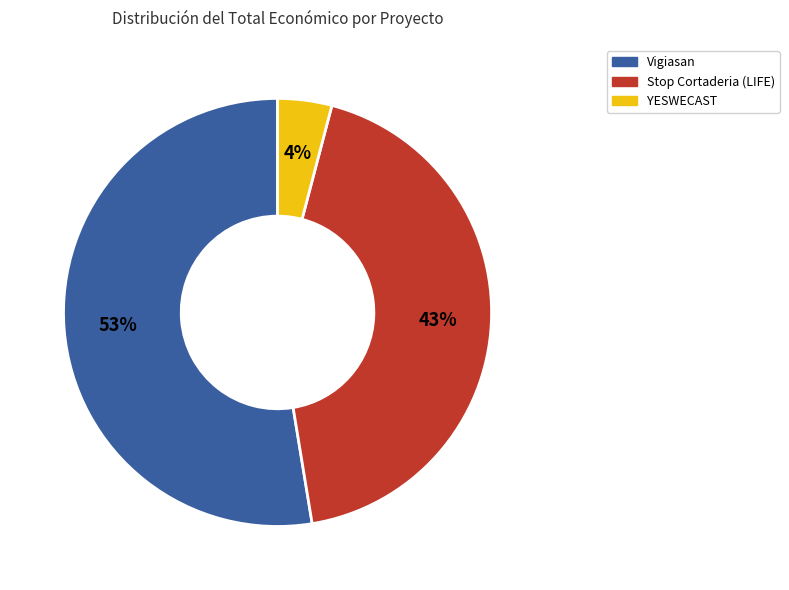

To the nearest percent, what percentage of the pie is Vigiasan?

53%